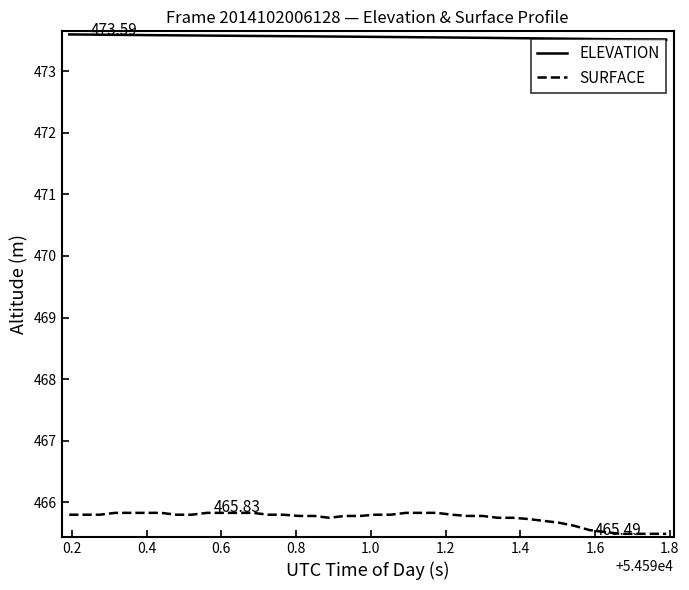

True or false: SURFACE and ELEVATION cross at least once.

False